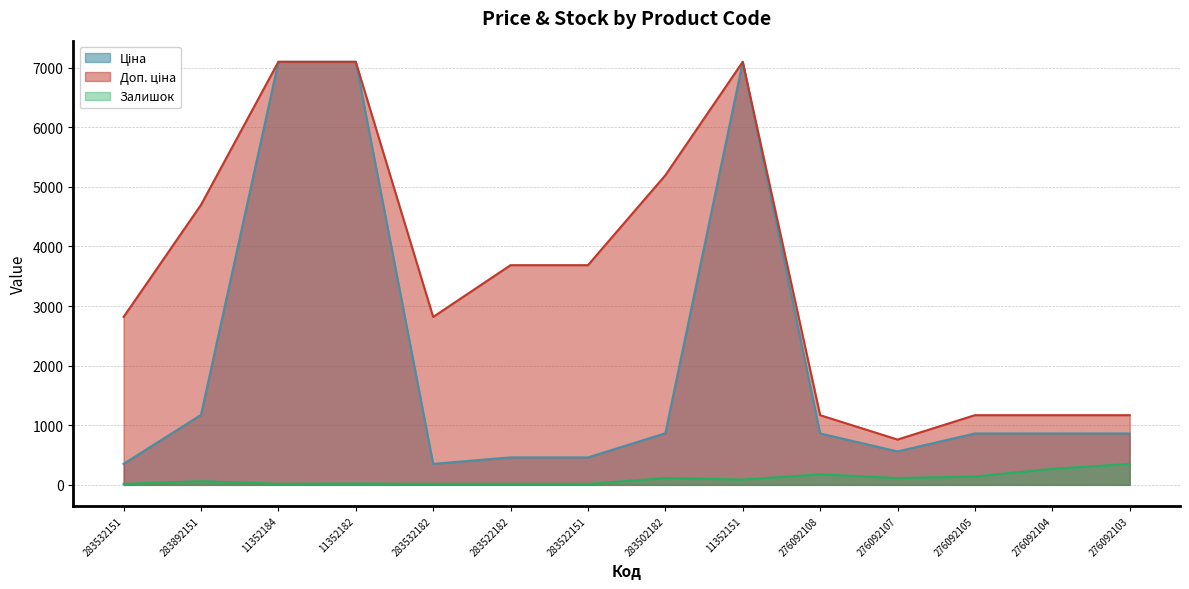

Which category has the lowest value across all series?

283532151